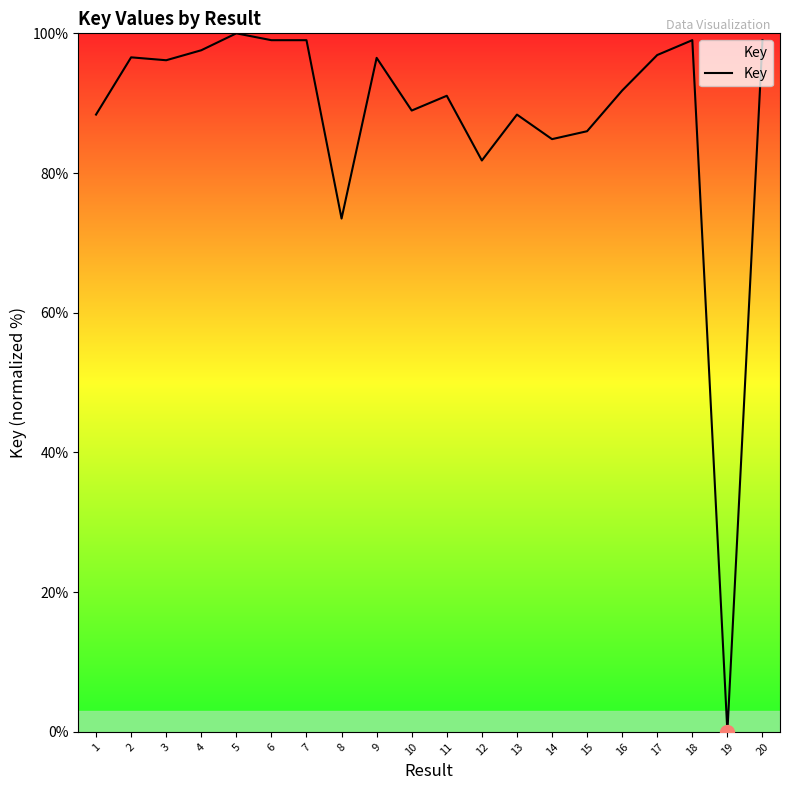

What is the ratio of the value at 18 to the value at 13?

1.1